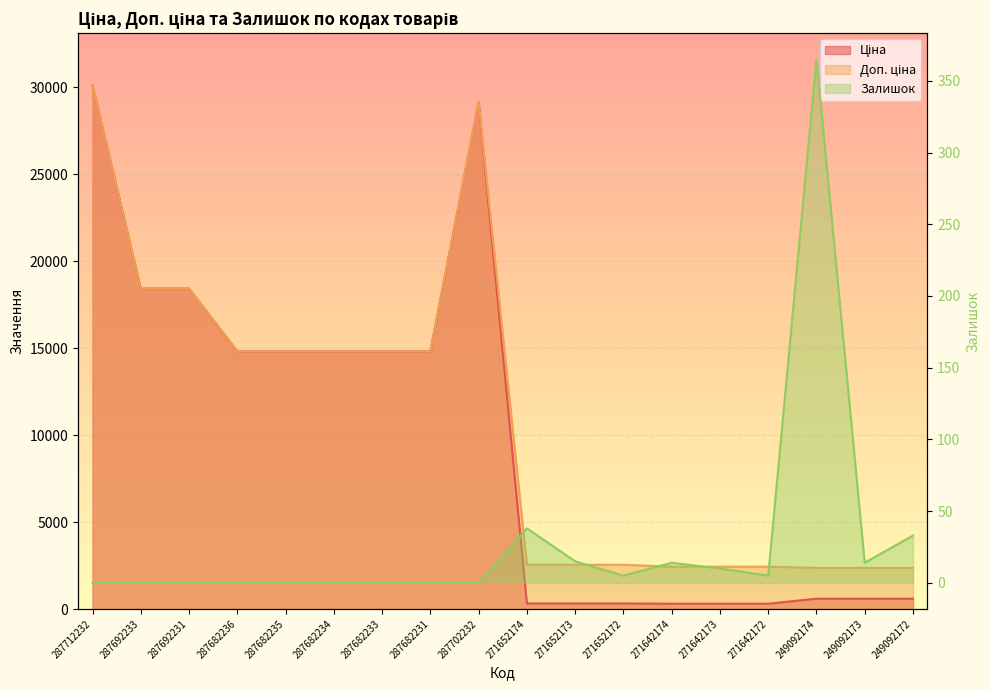

At how many categories does at least one series exceed 12870?

9